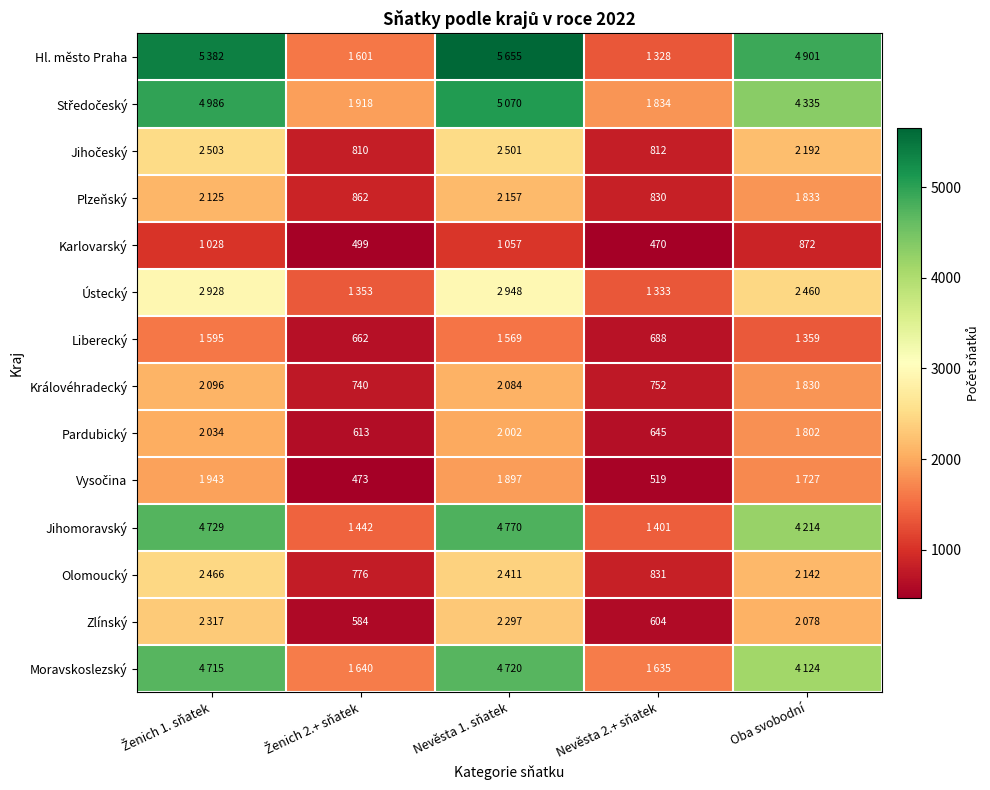

What is the approximate value of Středočeský at Nevěsta 1. sňatek, to the nearest 100?

5100